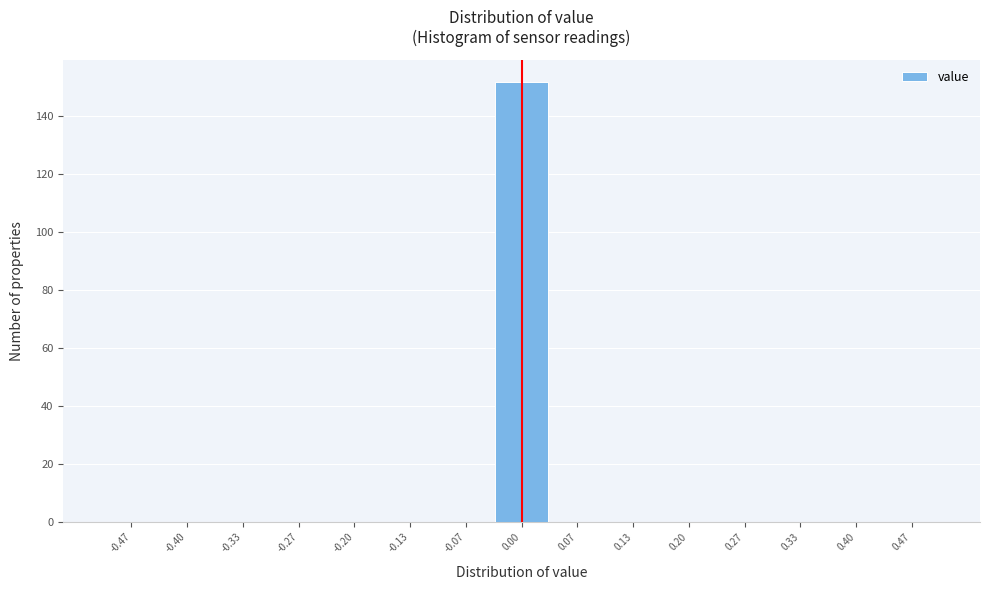

How tall is the bar that spans -0.03 to 0.03 on the x-axis? Neither the bar edges nor the heights are printed on the chart, so give them approximately, as read against the axes.

152